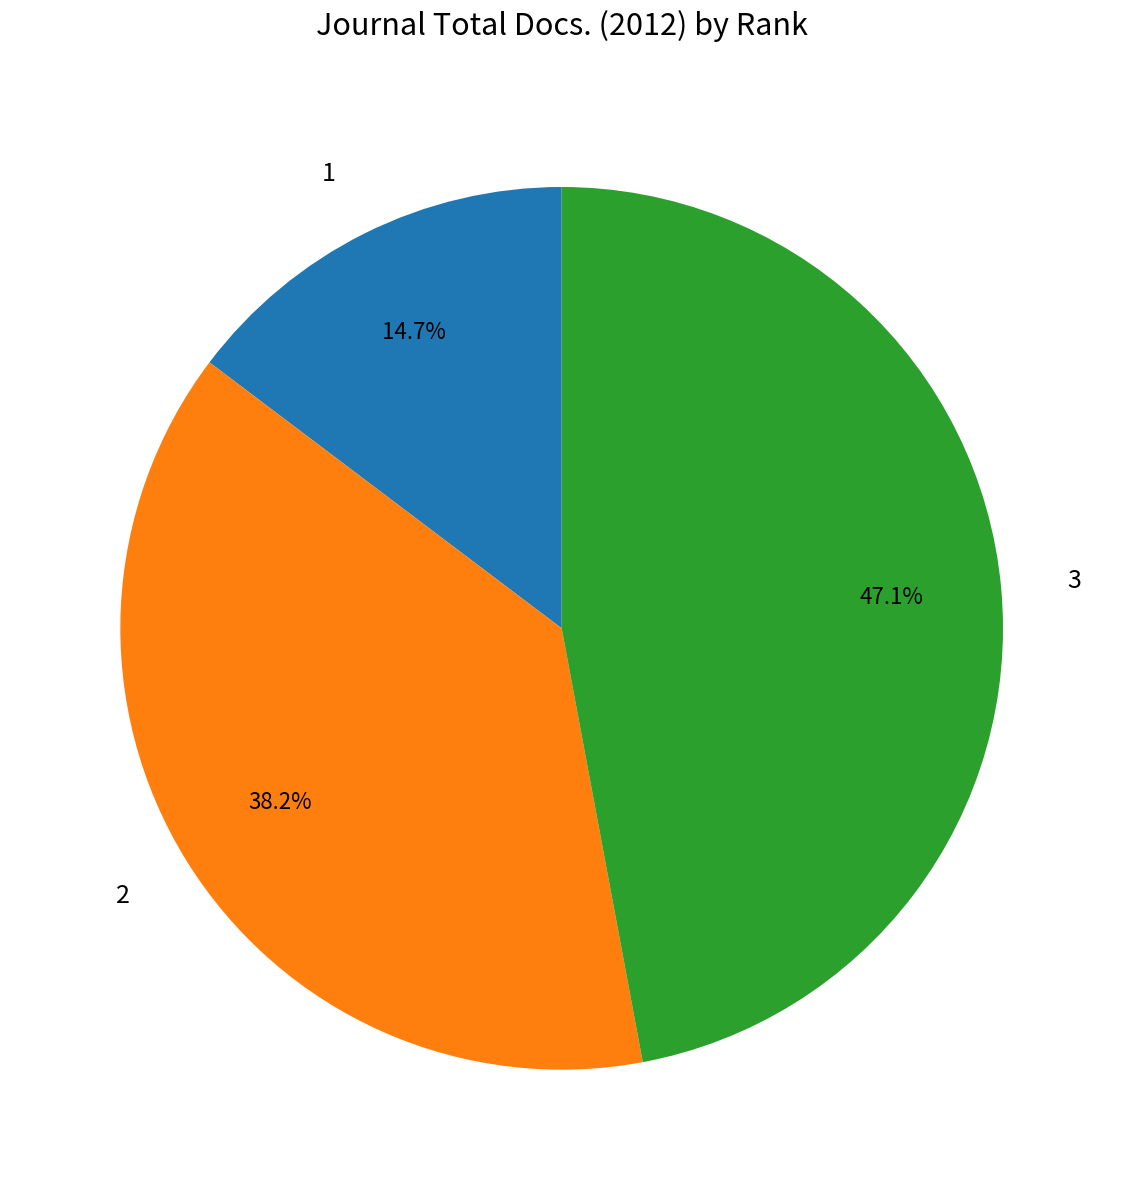

Do 1 and 3 together represent more than half of the pie?

Yes